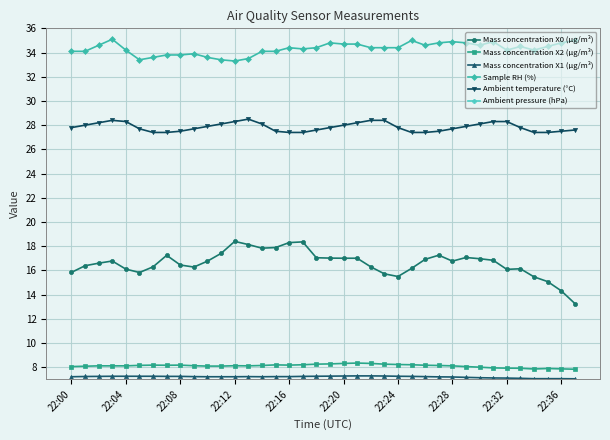

True or false: Mass concentration X1 (μg/m³) and Mass concentration X2 (μg/m³) cross at least once.

False